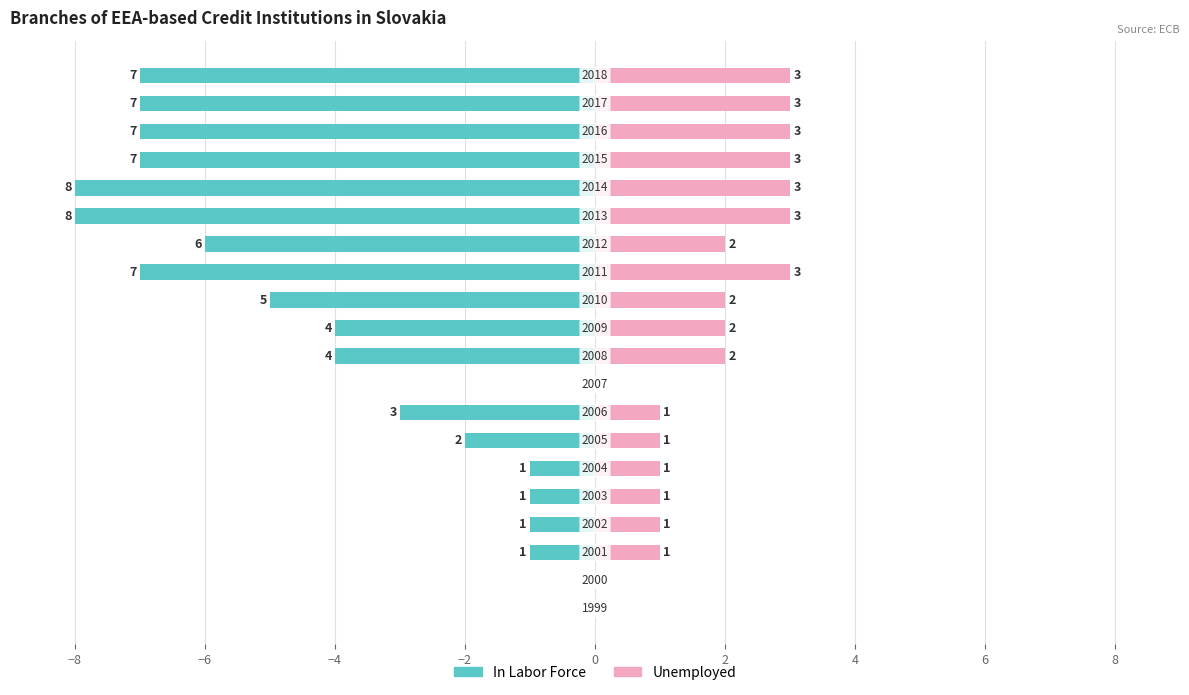

True or false: Unemployed has a value of 5 at 19.

False